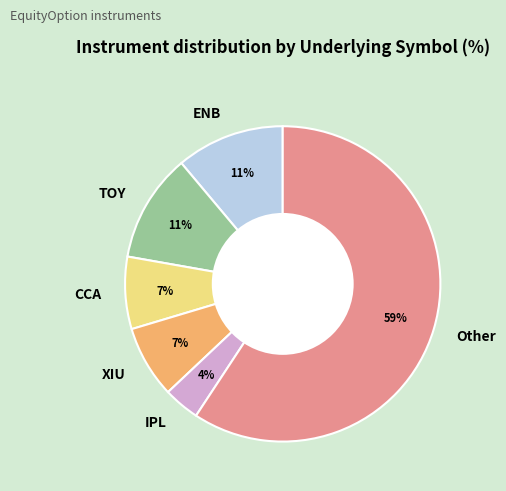

To the nearest percent, what percentage of the pie is CCA?

7%